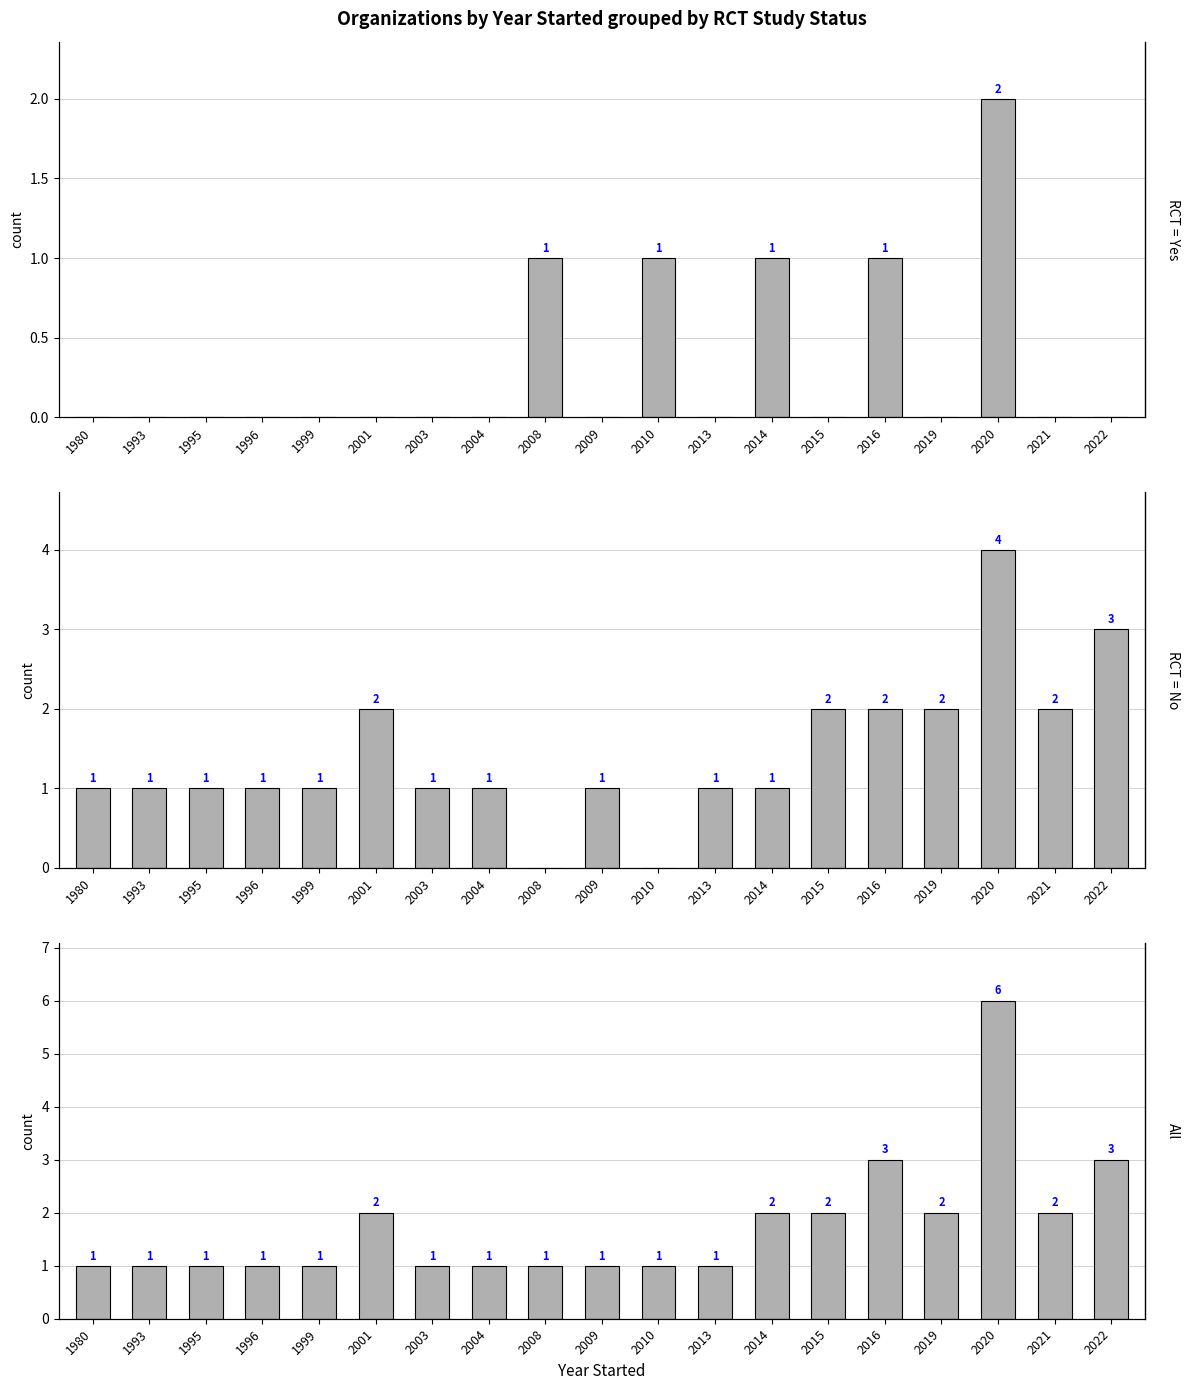

What is the value of the No bar at the 6th from the left?

2